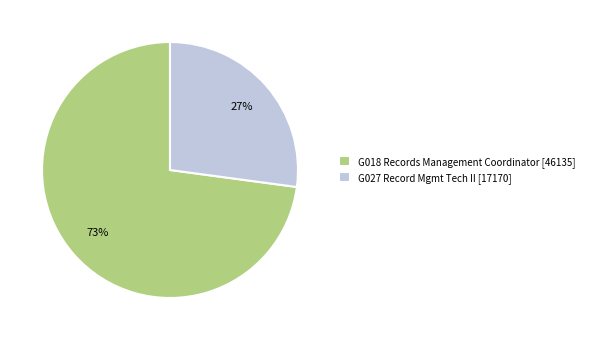

Is G018 Records Management Coordinator the majority of the pie?

Yes